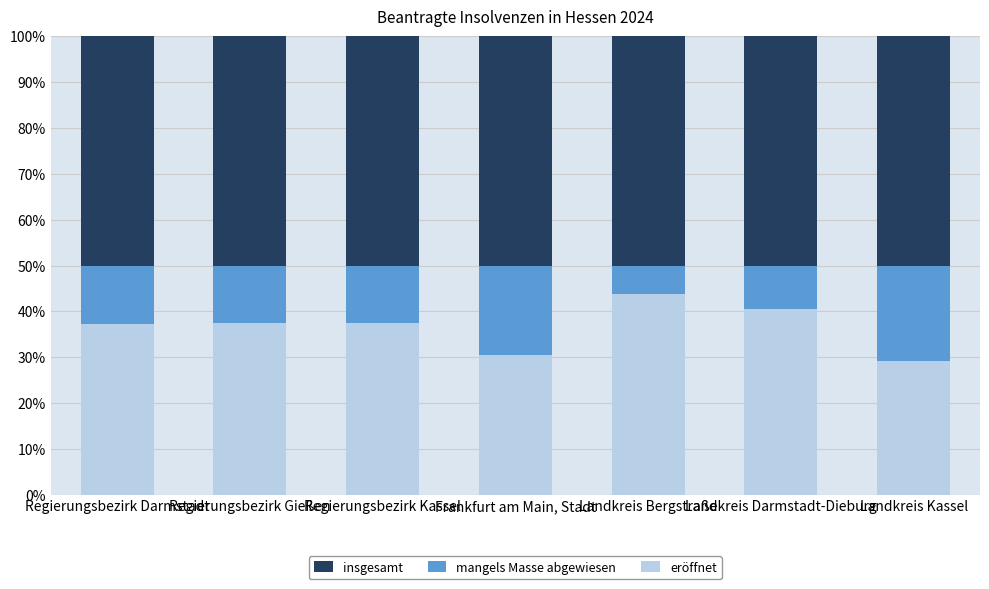

Is it true that eröffnet equals 25.5 at Landkreis Bergstraße?

False